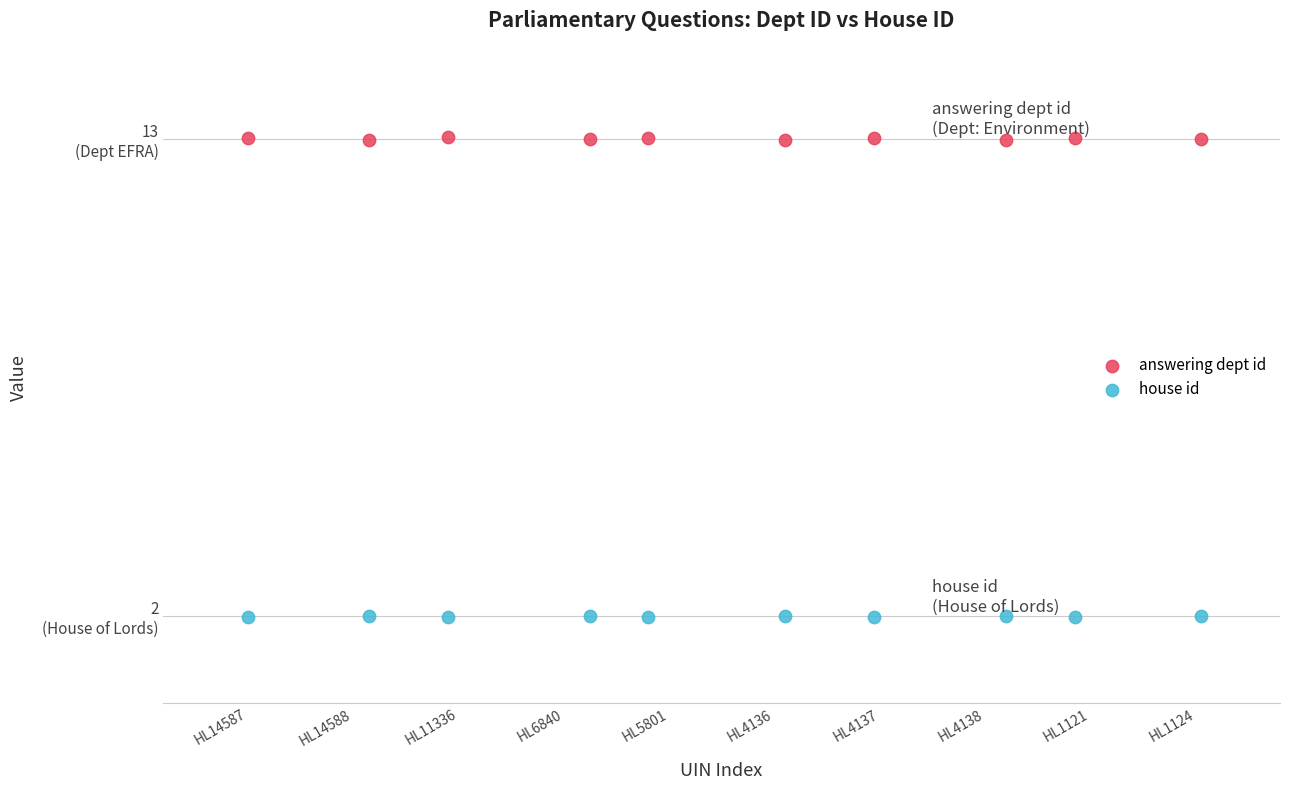

What are all the series names shown in the legend?

answering dept id, house id